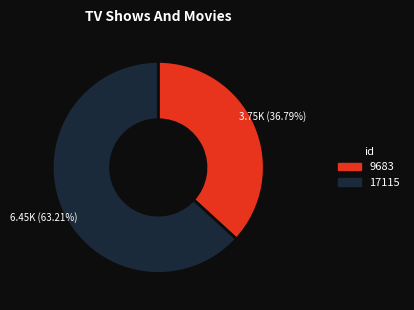

To the nearest percent, what portion does 17115 represent?

63%